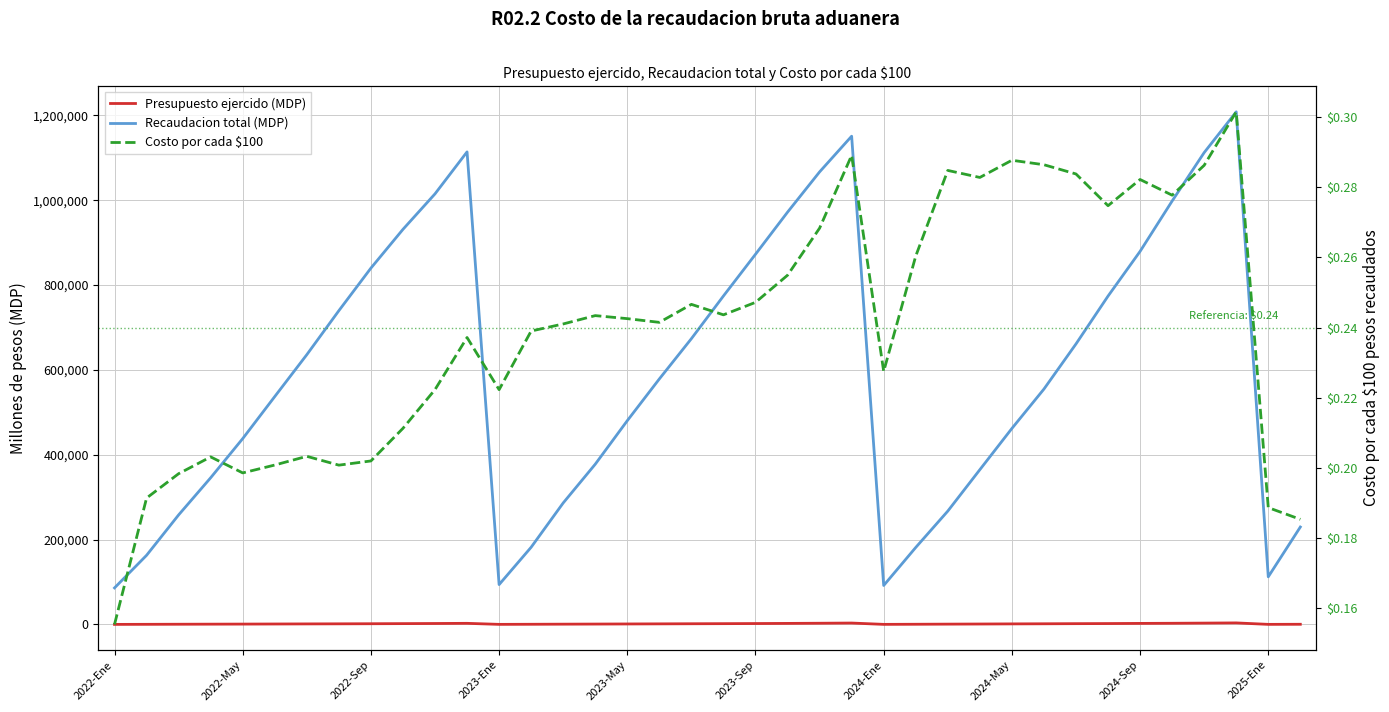

True or false: Costo por cada $100 and Recaudacion total (MDP) intersect in this chart.

False